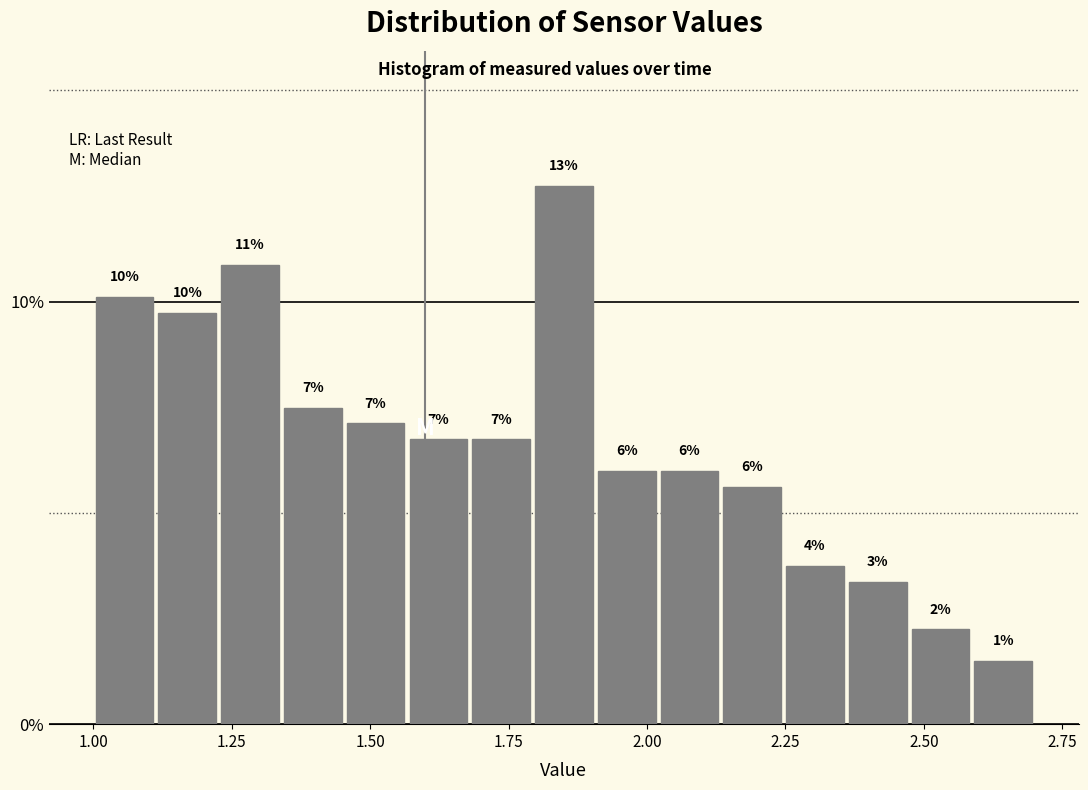

Read against the x-axis, roughly where is the centre of the tallest bar?

1.85